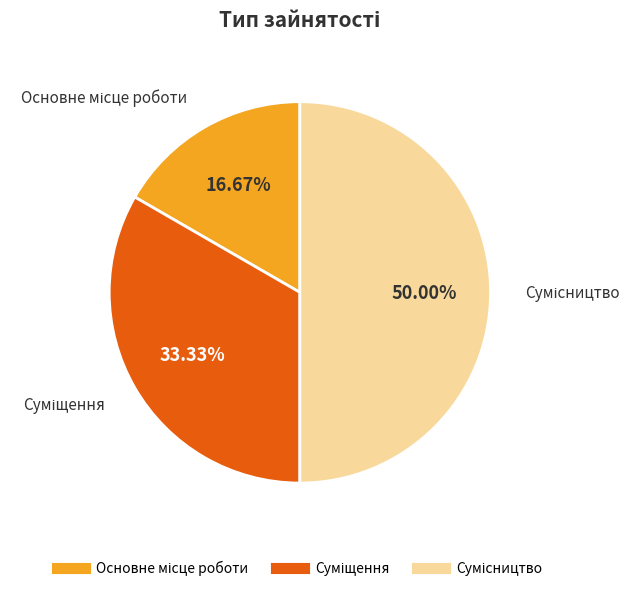

Is it true that Суміщення is 33% of the pie?

True